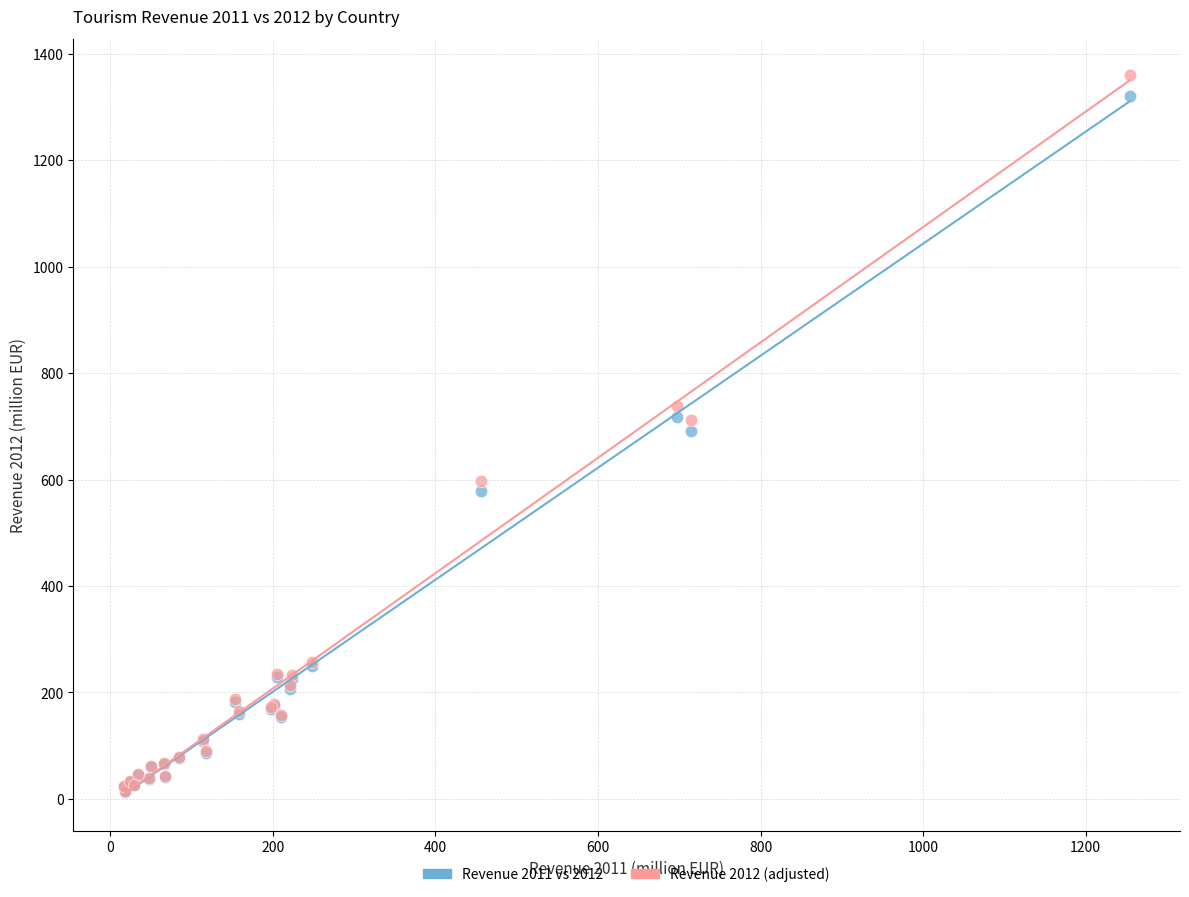

In the Revenue 2011 vs 2012 series, what Y value is closest to 667?

691.5